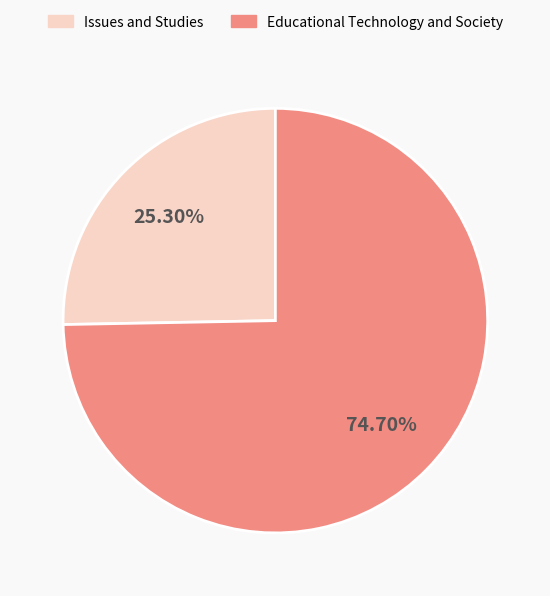

How many slices are in this pie chart?

2